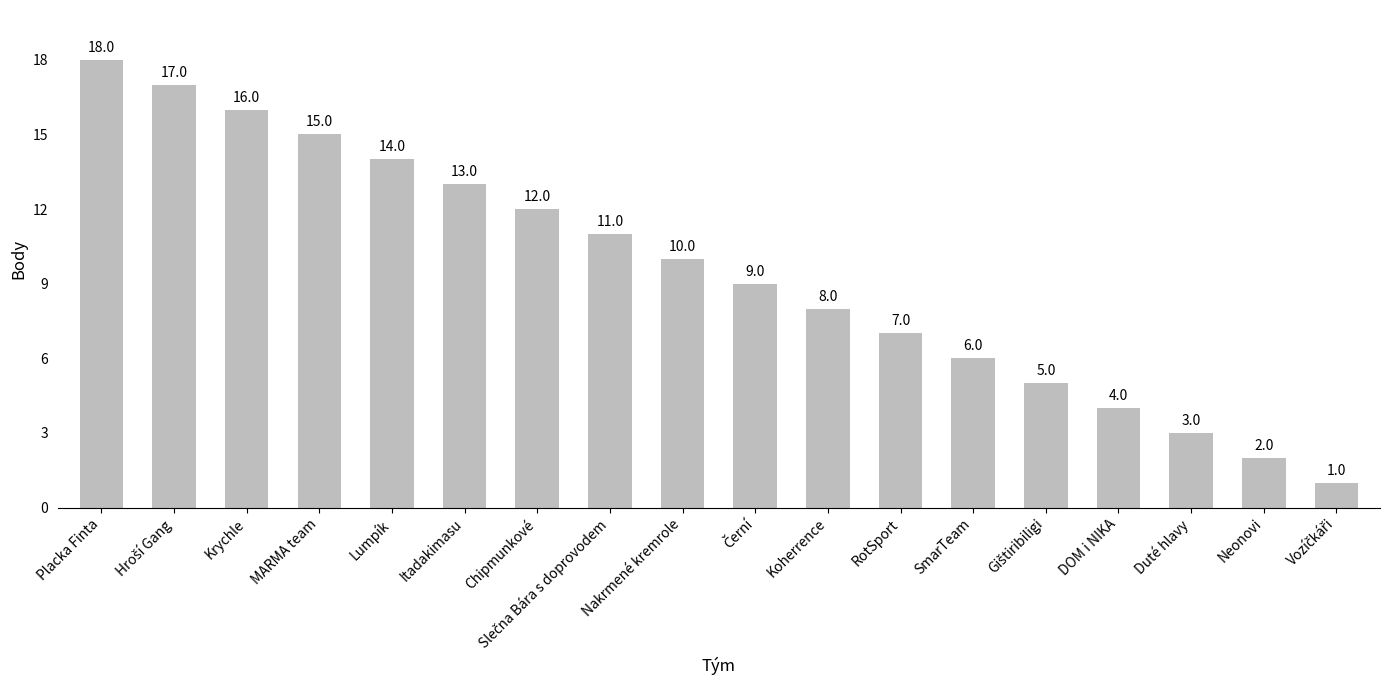

The chart shows a value of 13 at Itadakimasu. True or false?

True